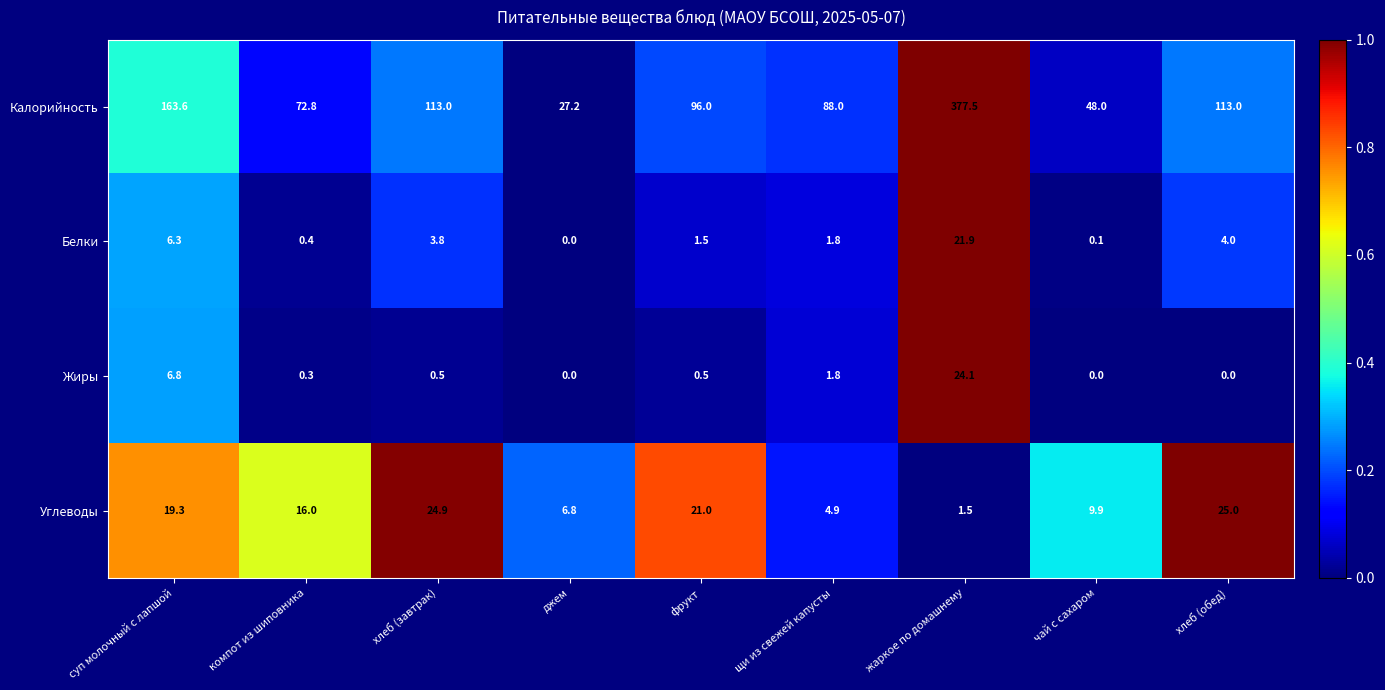

At which label does Белки reach its peak?

жаркое по домашнему